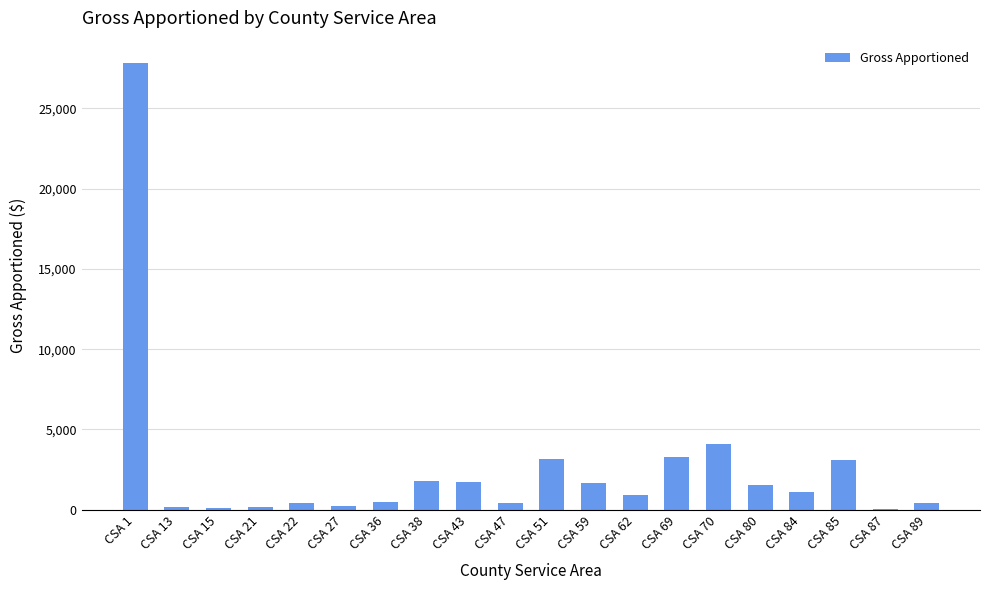

At which label is the value closest to 13933?

CSA 70